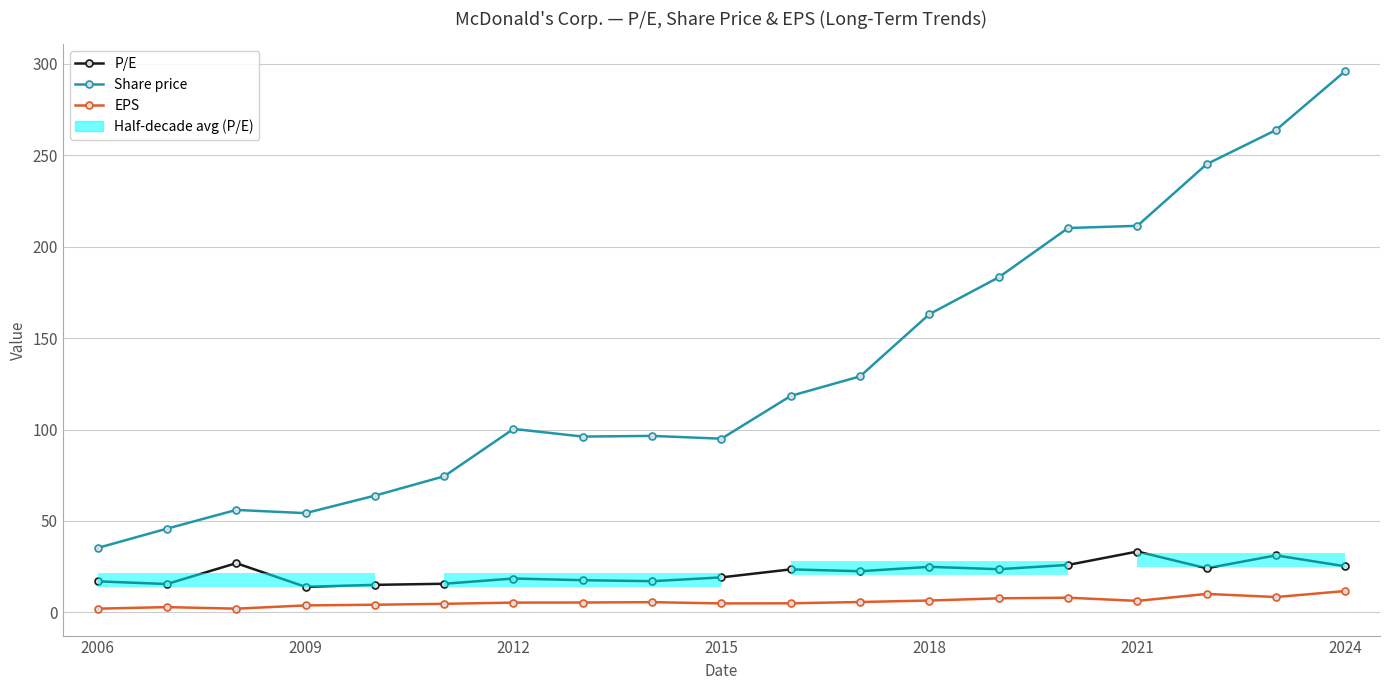

Reading right to left, what are all the values shown in this chart?

P/E: 25.2	31.2	24.1	33.3	26.0	23.7	24.9	22.6	23.6	19.2	17.1	17.6	18.6	15.7	15.1	14.0	26.9	15.6	17.0
Share price: 295.9	263.7	245.0	211.3	210.1	183.2	163.1	129.1	118.4	95.0	96.5	96.1	100.3	74.4	63.9	54.3	56.0	45.8	35.2
EPS: 11.7	8.4	10.2	6.3	8.1	7.7	6.5	5.7	5.0	5.0	5.6	5.5	5.4	4.7	4.2	3.9	2.1	2.9	2.1